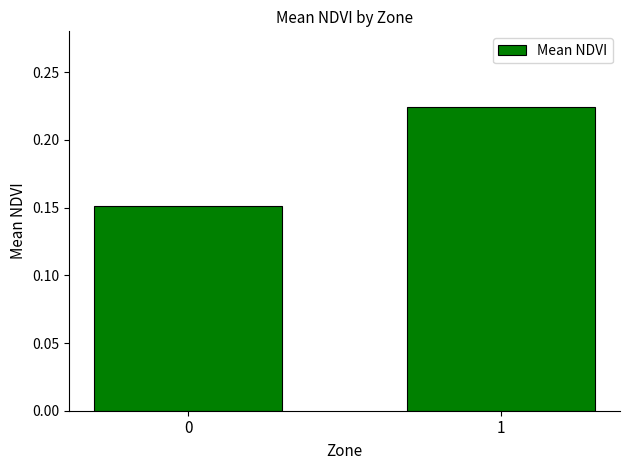

What is the change in value from 0 to 1?

+0.1